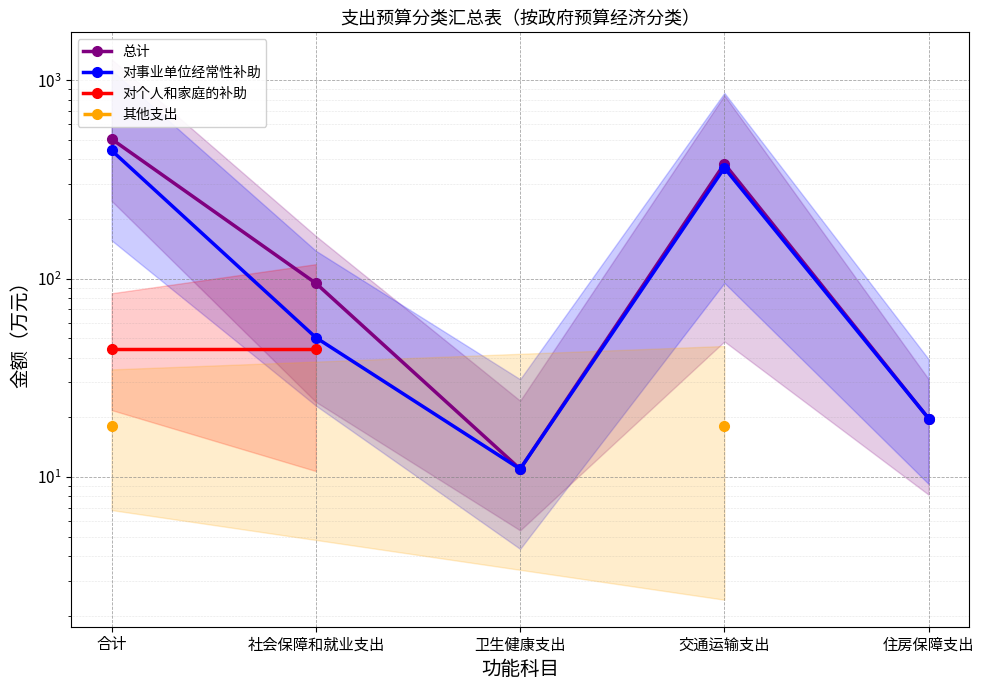

How many lines are shown in the chart?

4